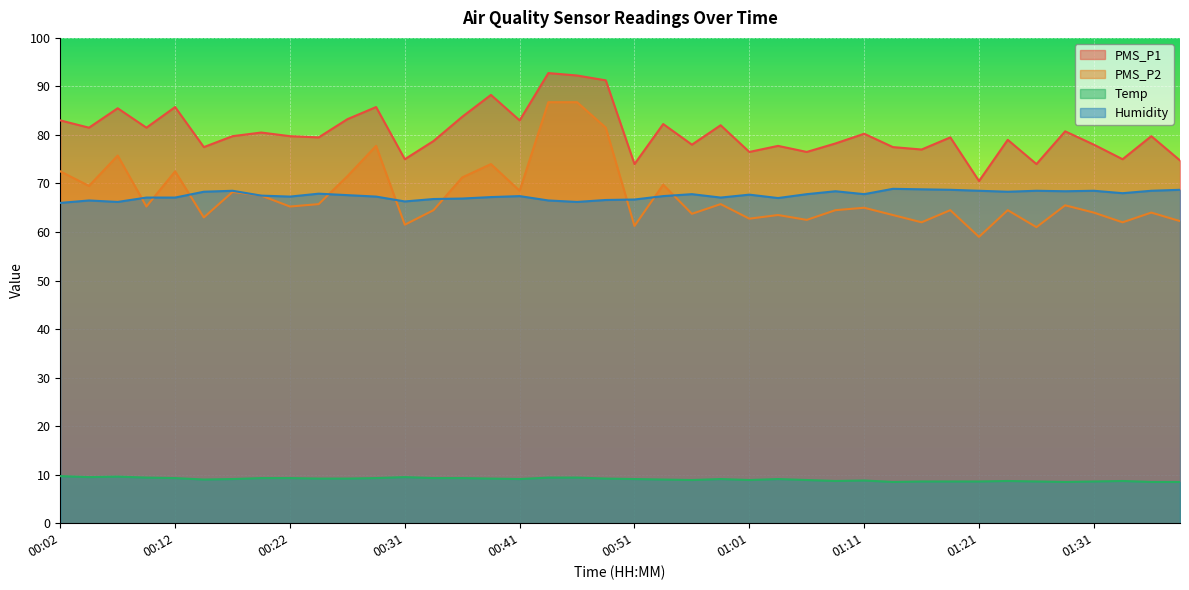

What is the label of the 1st point from the right?

01:39